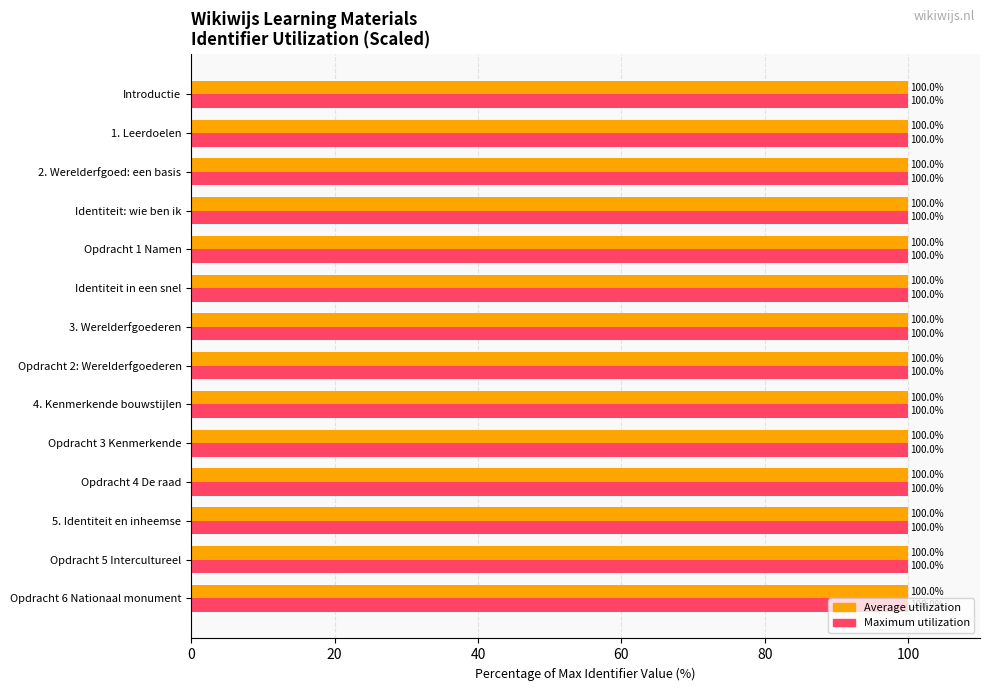

What is the total value across all series at 4. Kenmerkende bouwstijlen?

200.0